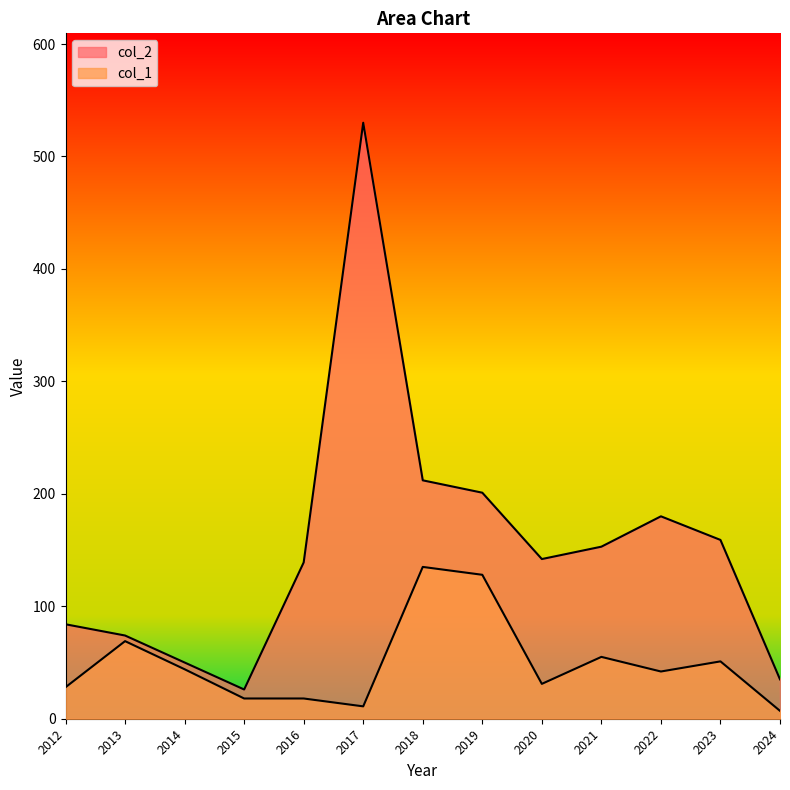

Does the chart have visible grid lines?

No